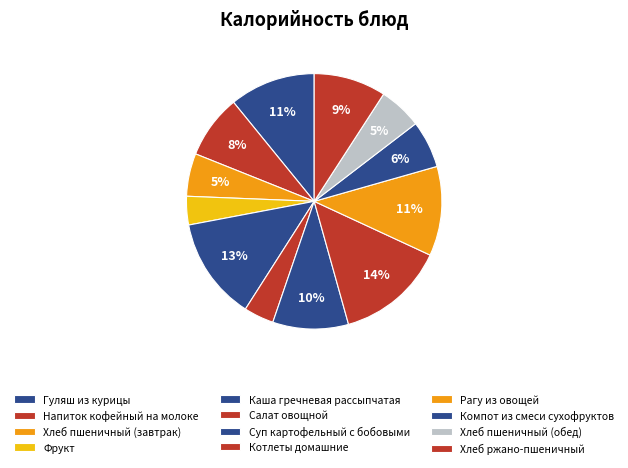

How many segments does this pie chart have?

12